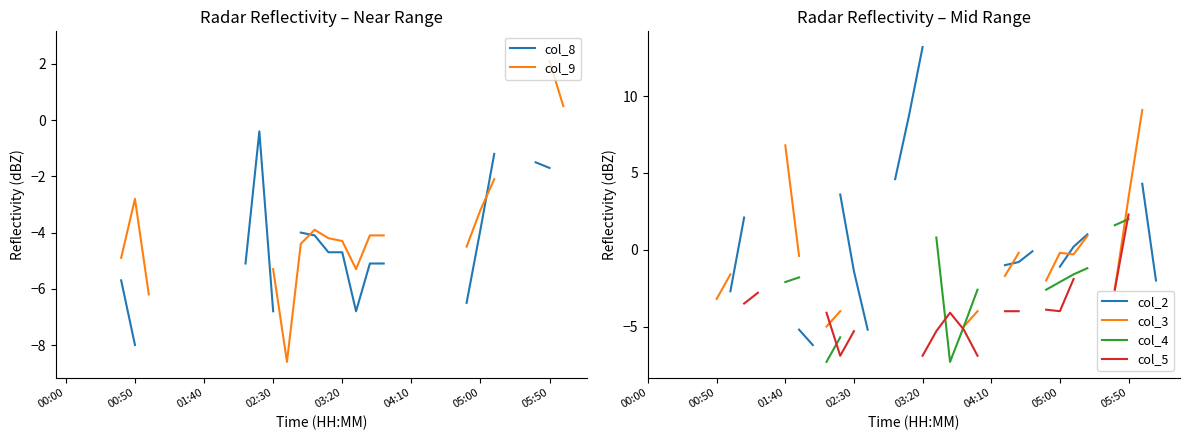

At which category does col_9 reach its first local valley?

16